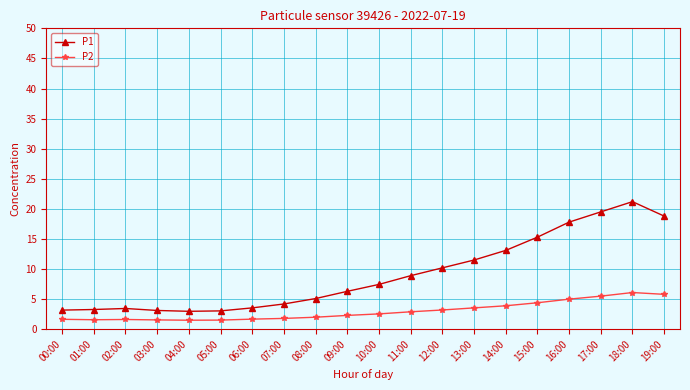

What position from the right is 03:00?

17